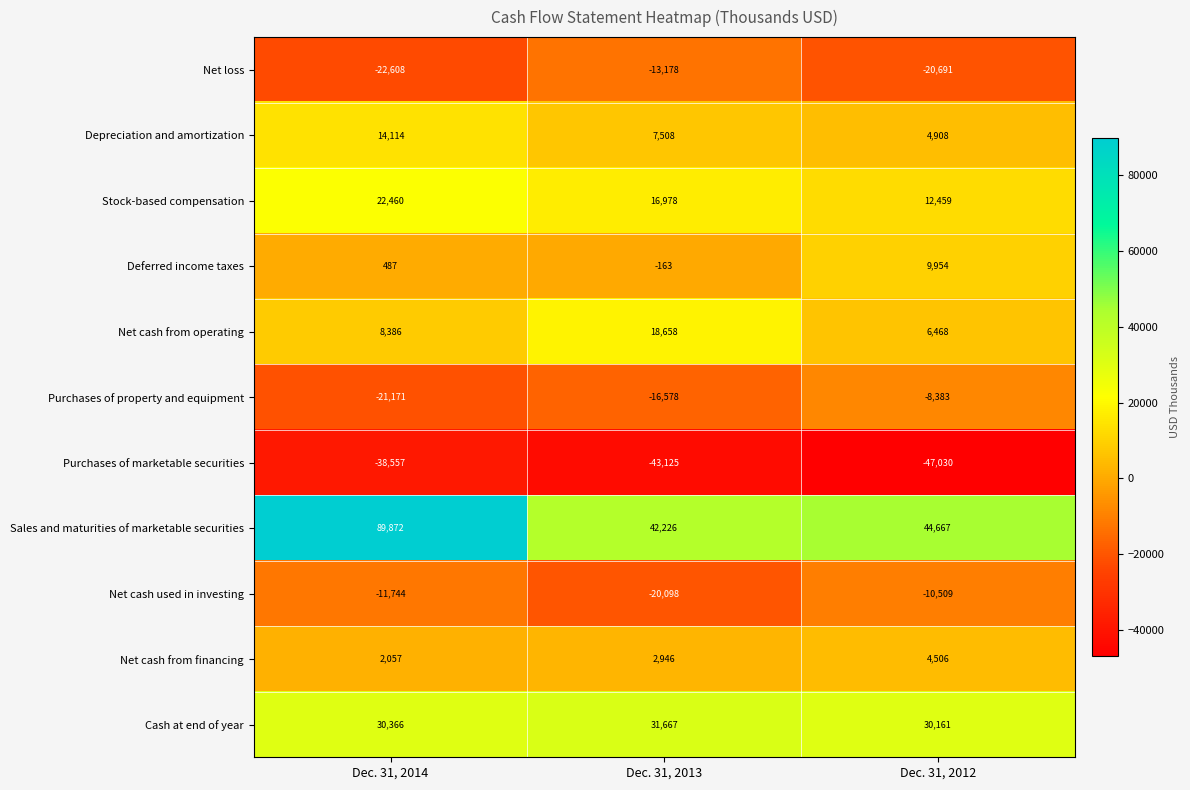

What is the average value of the Net cash from financing series?

3170